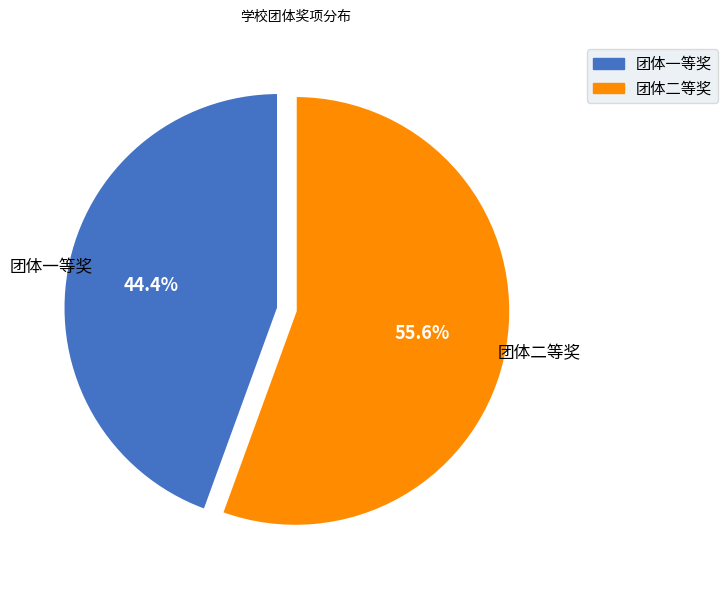

What is the smallest slice in the pie chart?

团体一等奖